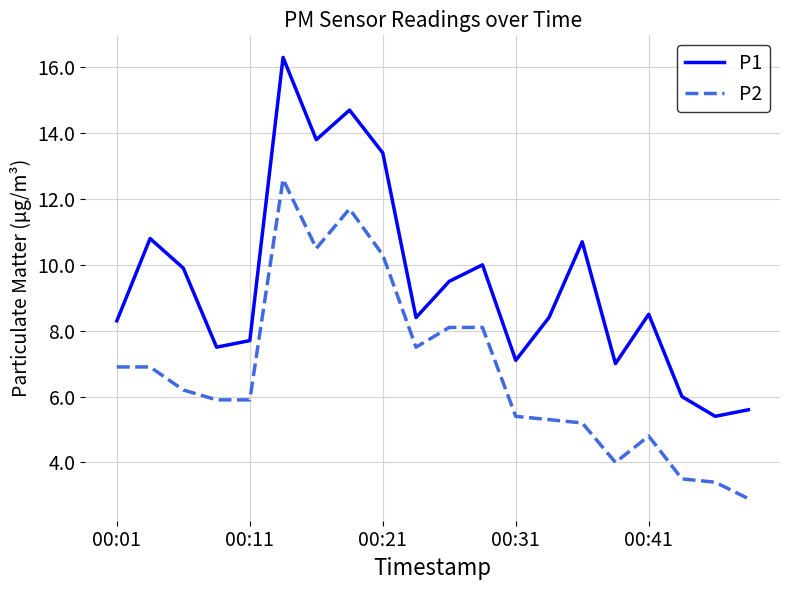

Rank the series by their average value, from highest to lowest.

P1, P2